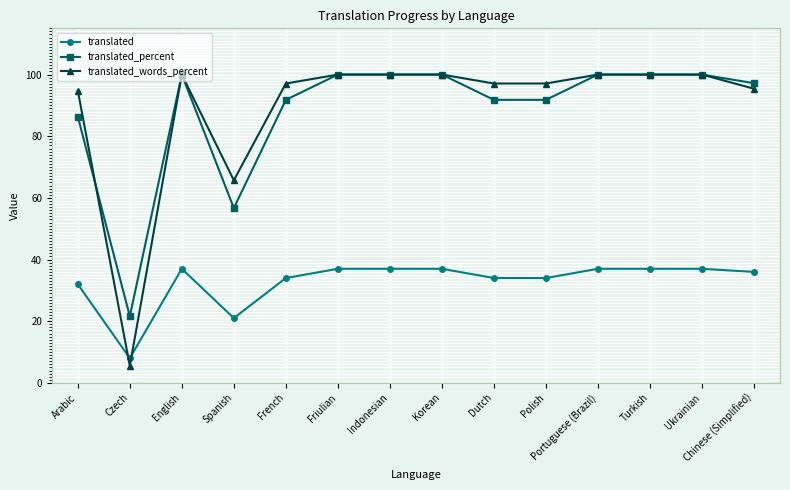

What is the sum of all translated_percent values?

1237.3